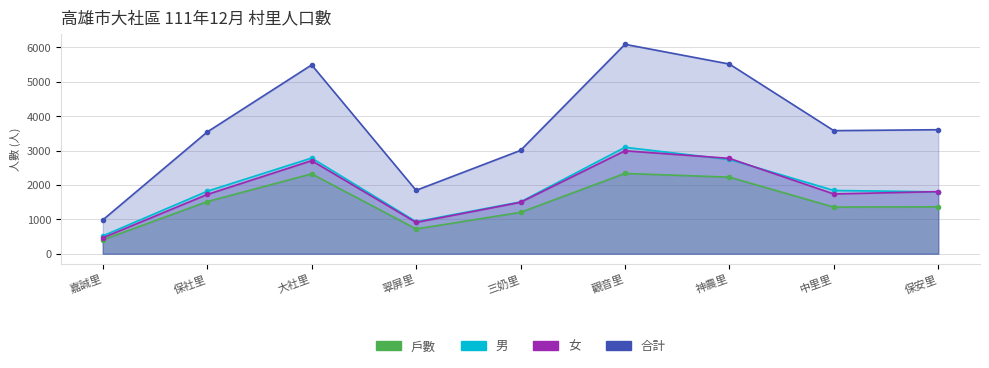

Which series has the largest total across all categories?

合計